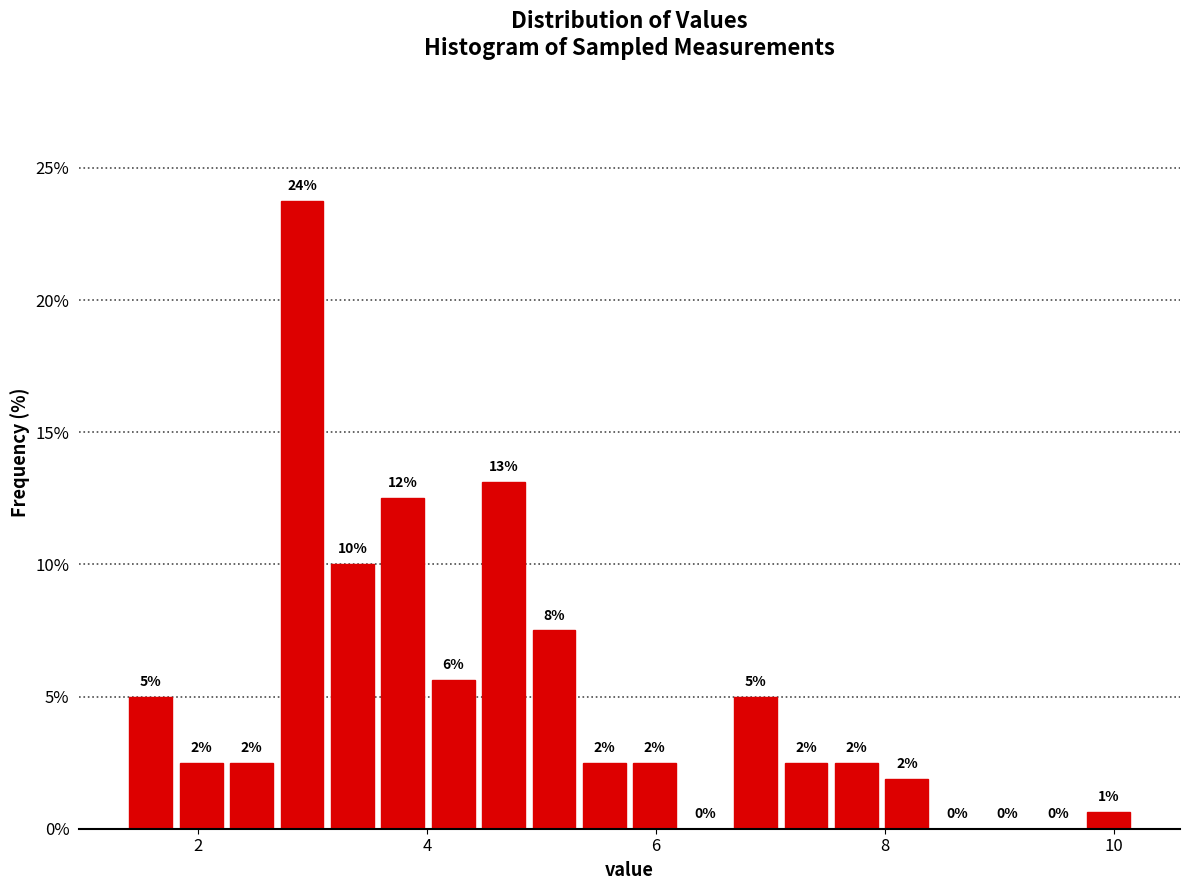

Read against the x-axis, roughly where is the centre of the tallest bar?

3.0